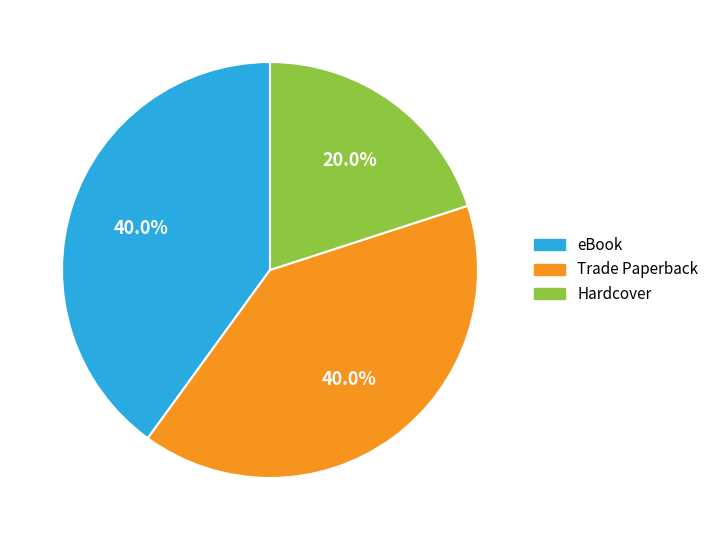

To the nearest percent, what is the combined percentage of eBook and Trade Paperback?

80%